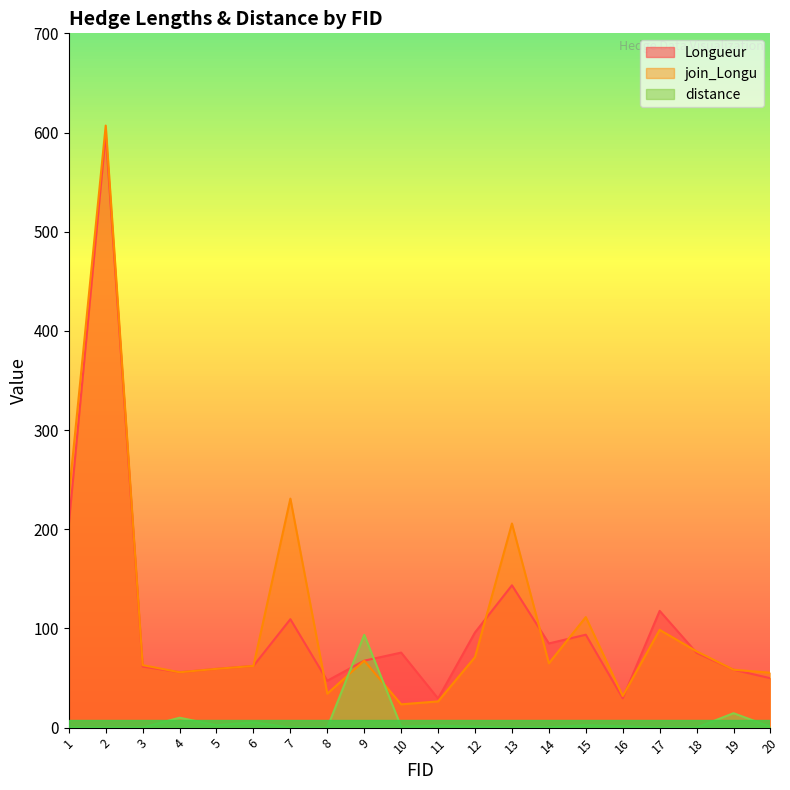

What is the spread (max minus min) of values at 12?

95.0